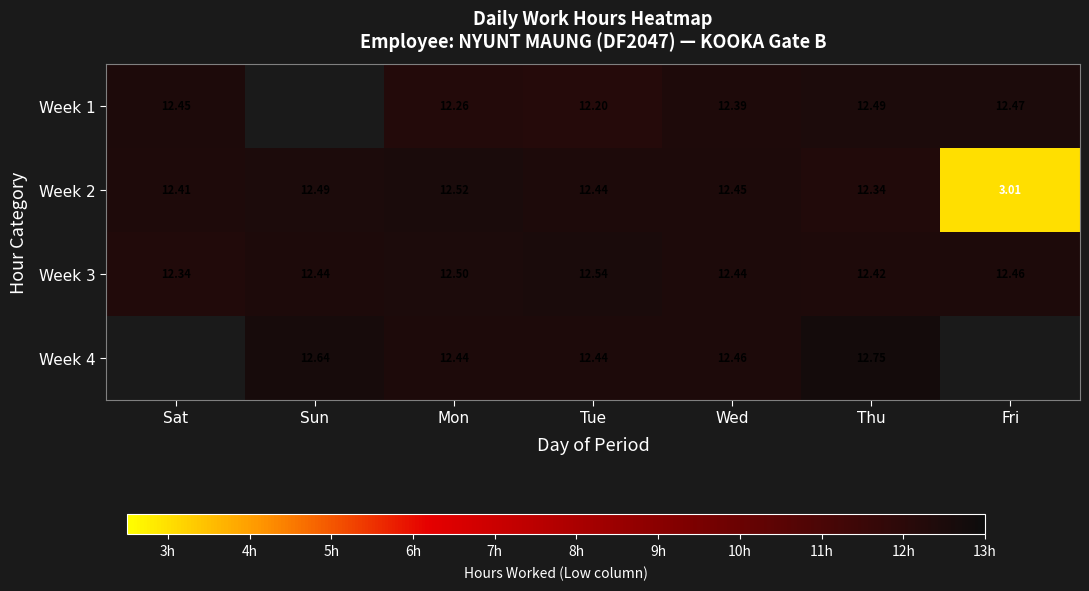

Is the value of Week 4 at Sun greater than the value of Week 2 at Sat?

Yes